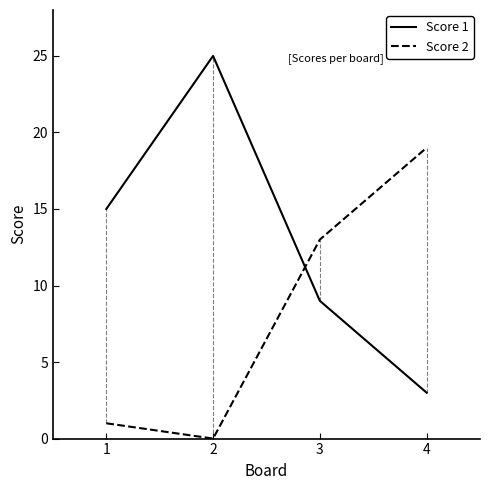

List the series in order of their peak value, highest first.

Score 1, Score 2